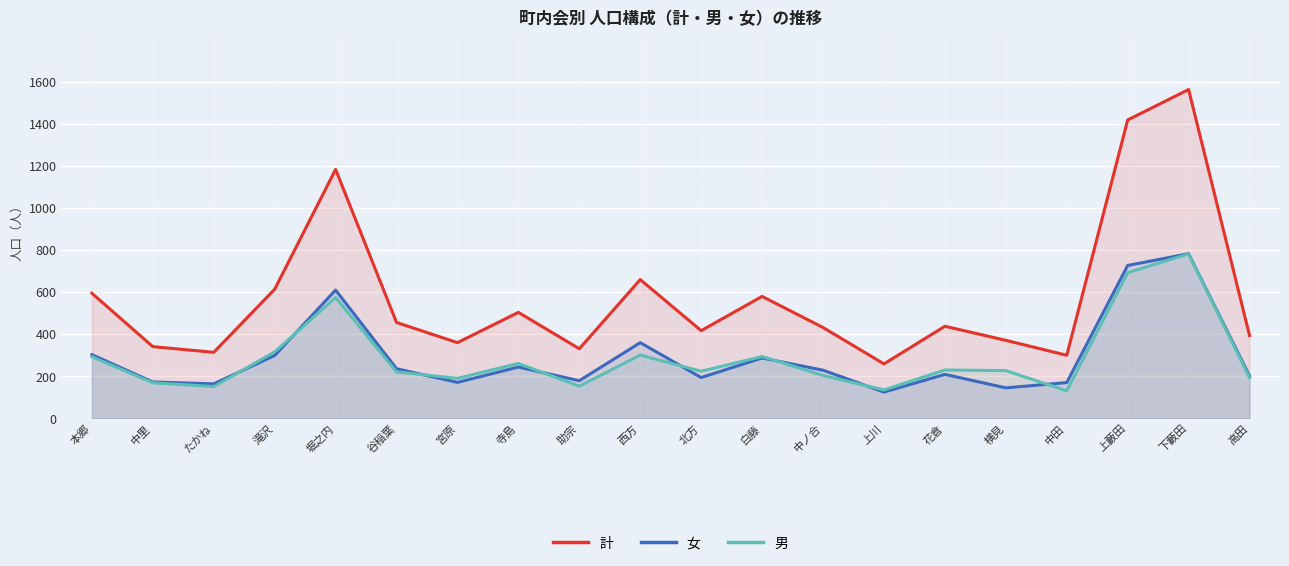

What is the average value of the 男 series?

286